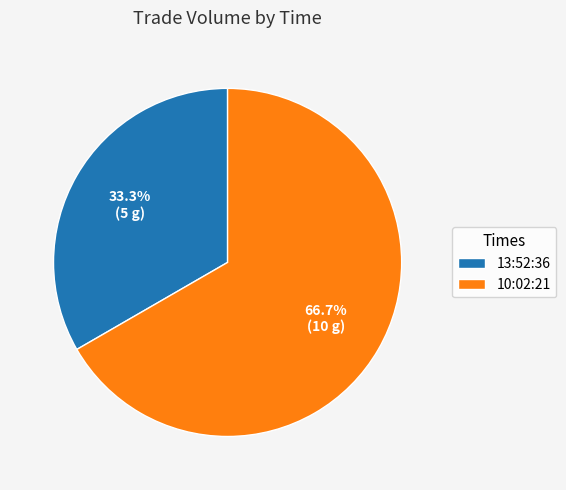

What is the smallest slice in the pie chart?

13:52:36